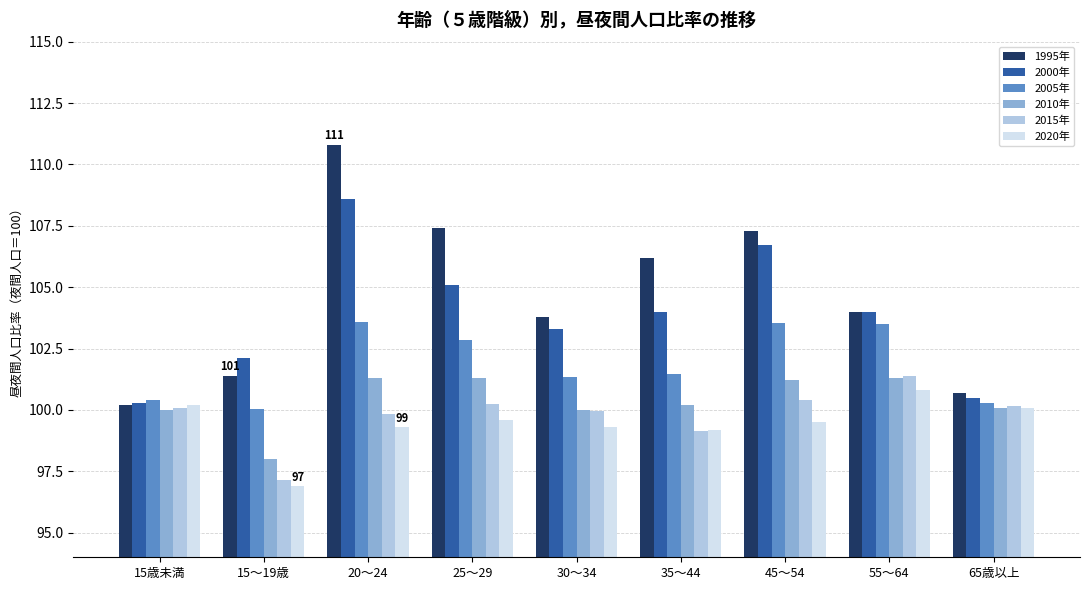

What is the difference between the highest and lowest values at 30～34?

4.5